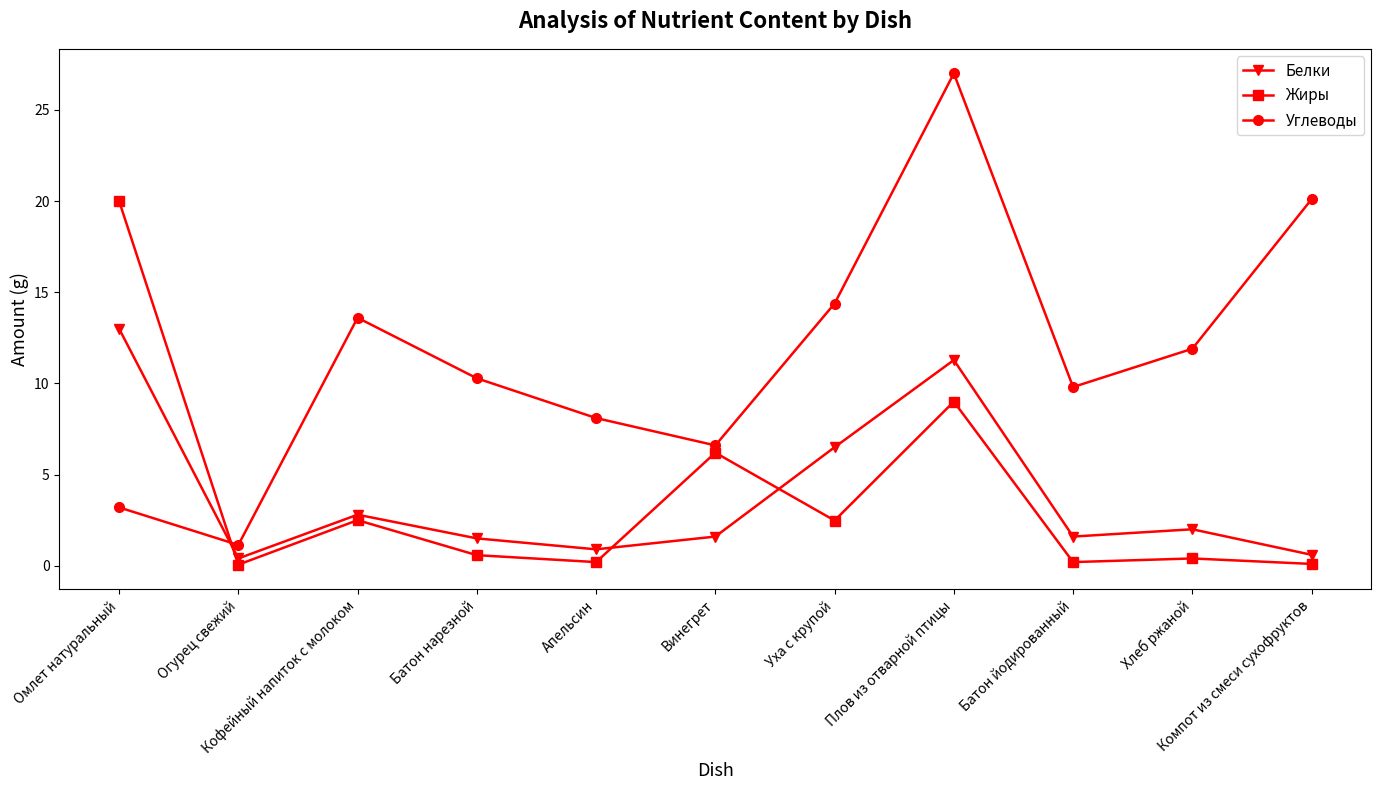

What is the difference between the maximum and second lowest values in the Углеводы series?

23.8